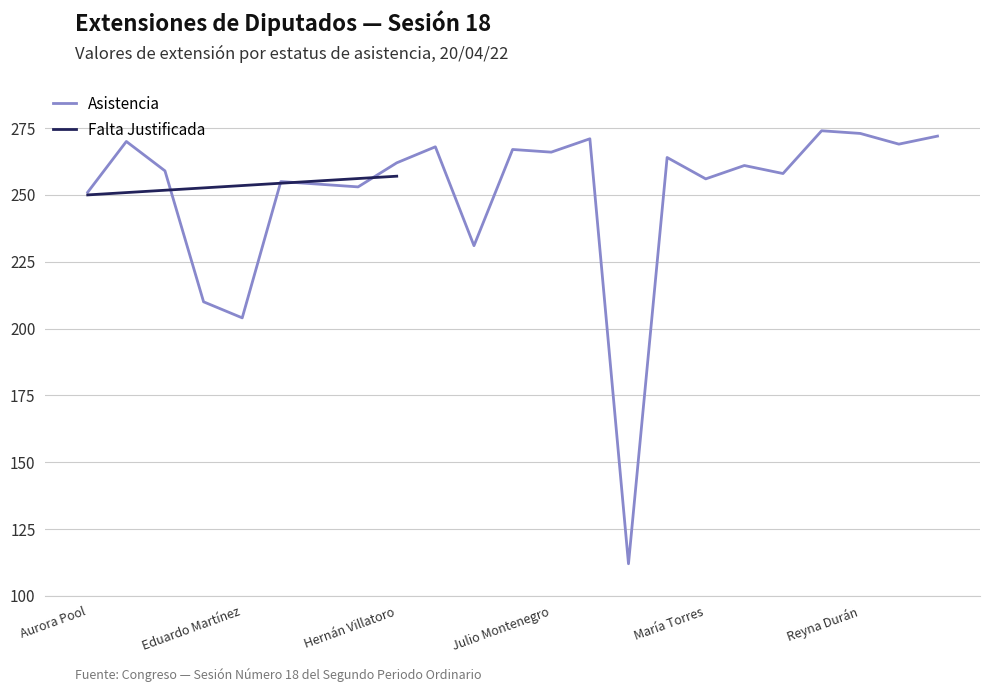

At which label is Asistencia closest to 193?

Eduardo Martínez